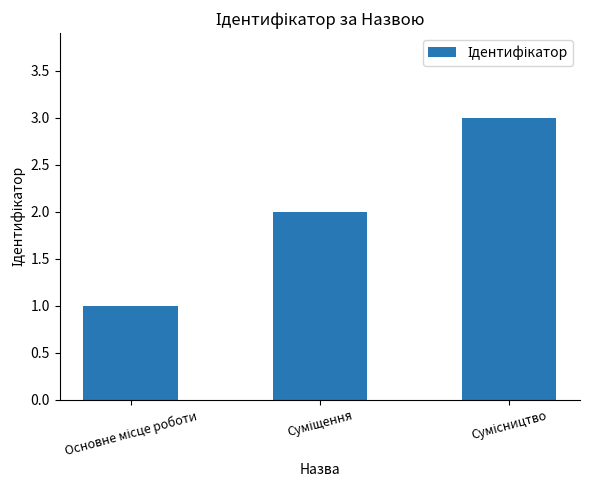

What is the greatest value displayed?

3